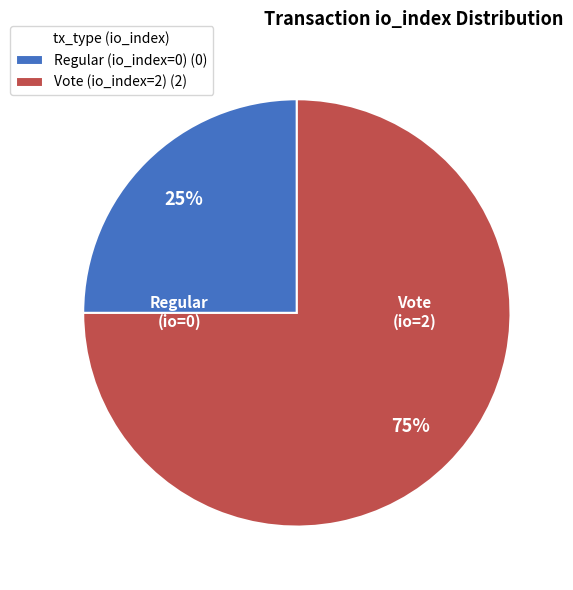

Is there any slice that represents more than half of the pie?

Yes